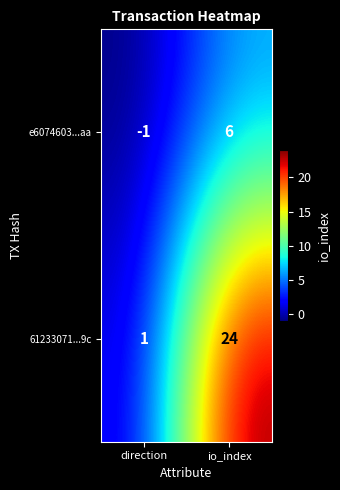

At which label is 61233071...9c closest to 12?

direction